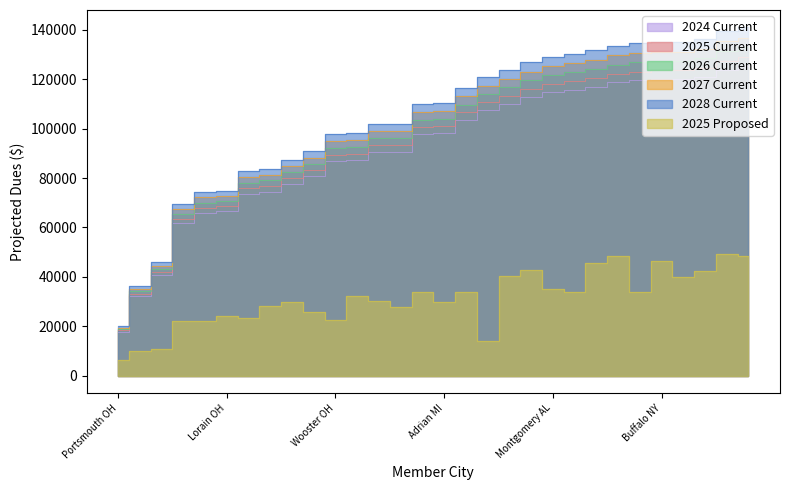

Which series has the largest total across all categories?

2028 Current